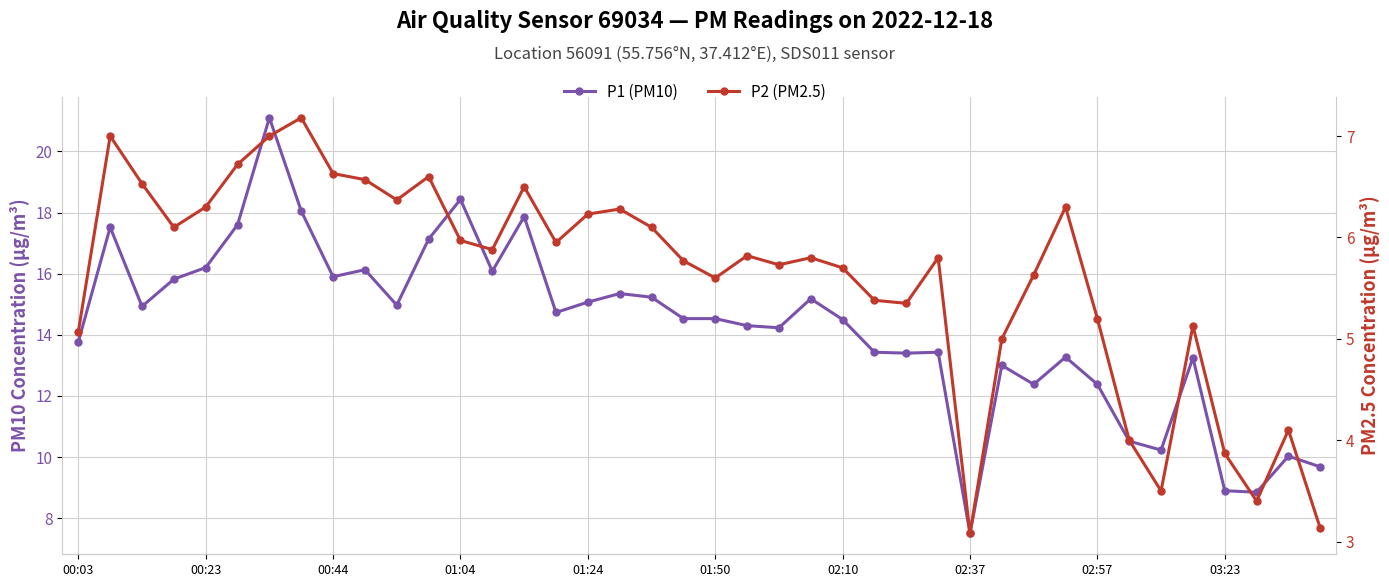

Which series changed the most between 01:50 and 28?

P1 (PM10)